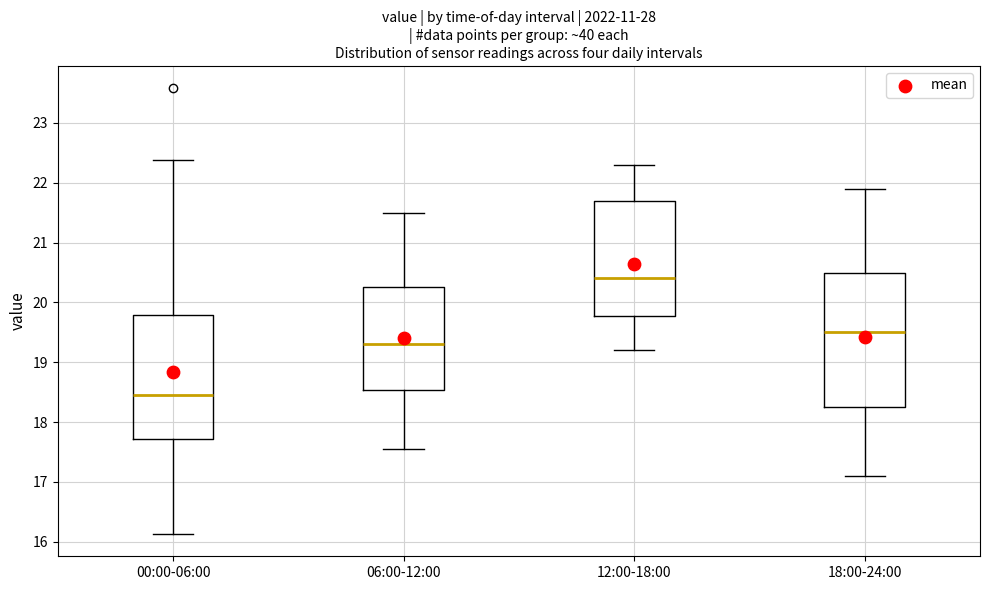

Where does the upper whisker of the box for 18:00-24:00 end on the y-axis? The values are not printed on the chart, so give them approximately, as read against the axis.

21.9